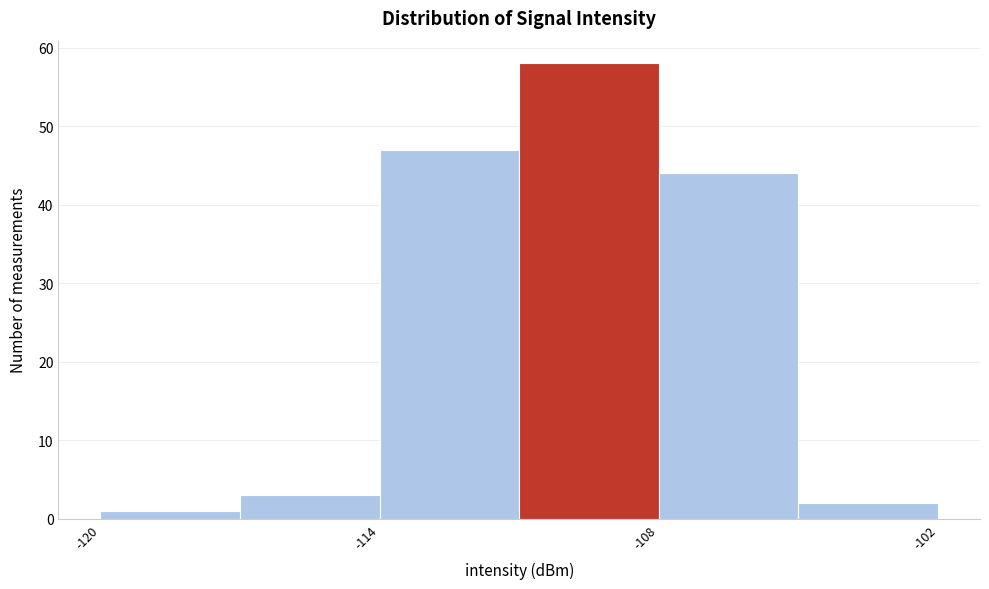

Around what value on the x-axis is the tallest bar? Give the approximate position of its centre, as read against the axis.

-109